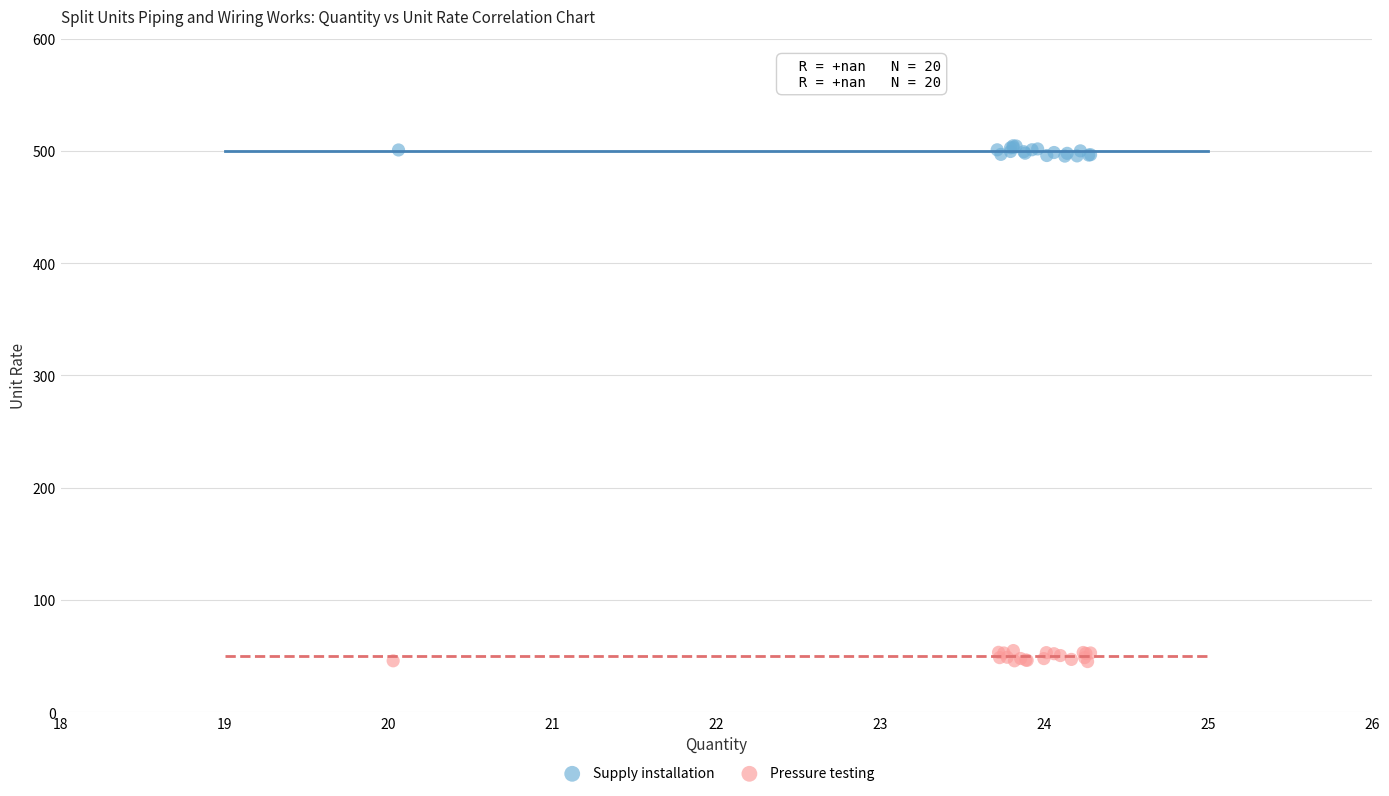

Which series reaches the minimum Y coordinate?

Pressure testing